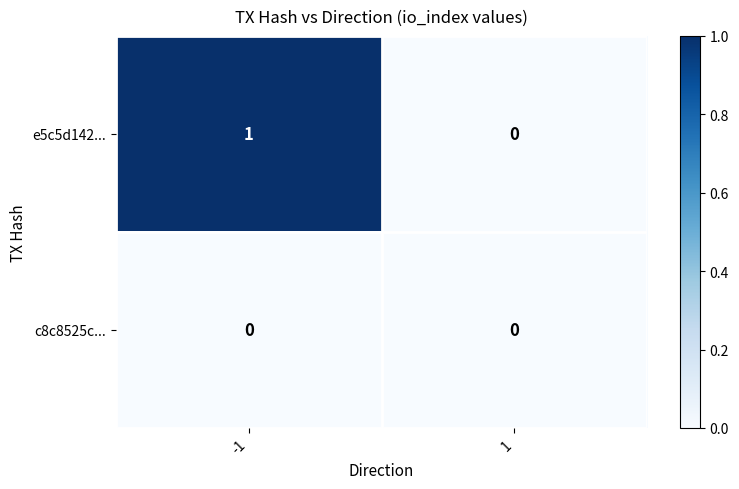

Reading left to right, list all the values displayed in this chart.

e5c5d142...: 1	0
c8c8525c...: 0	0